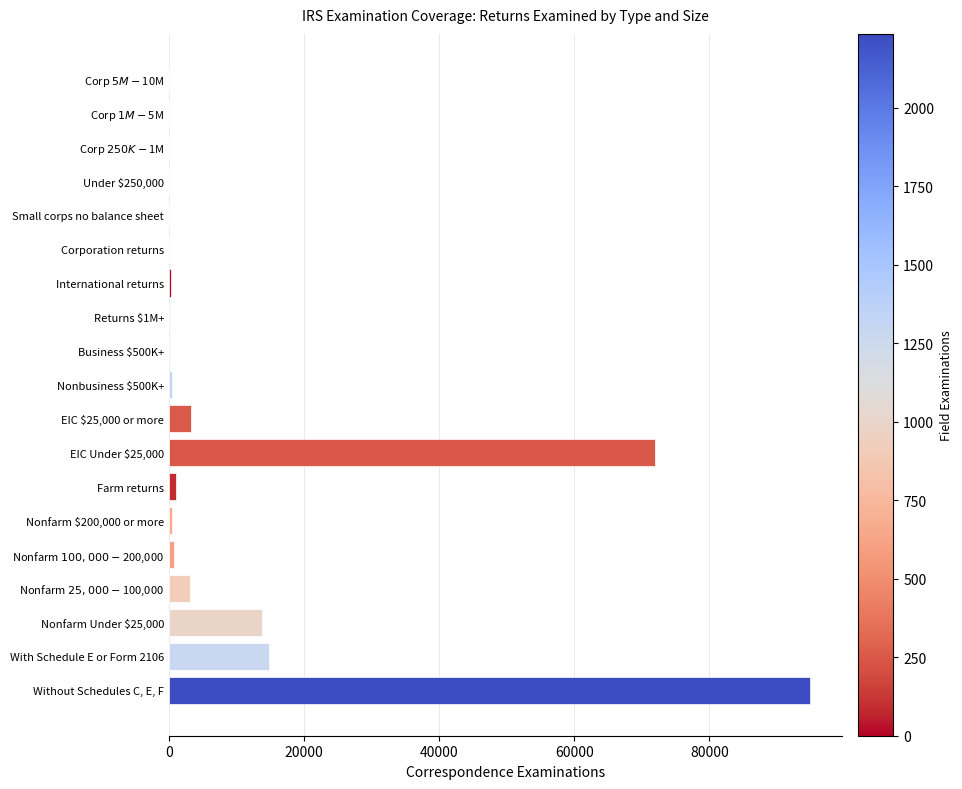

What is the average value?

10791